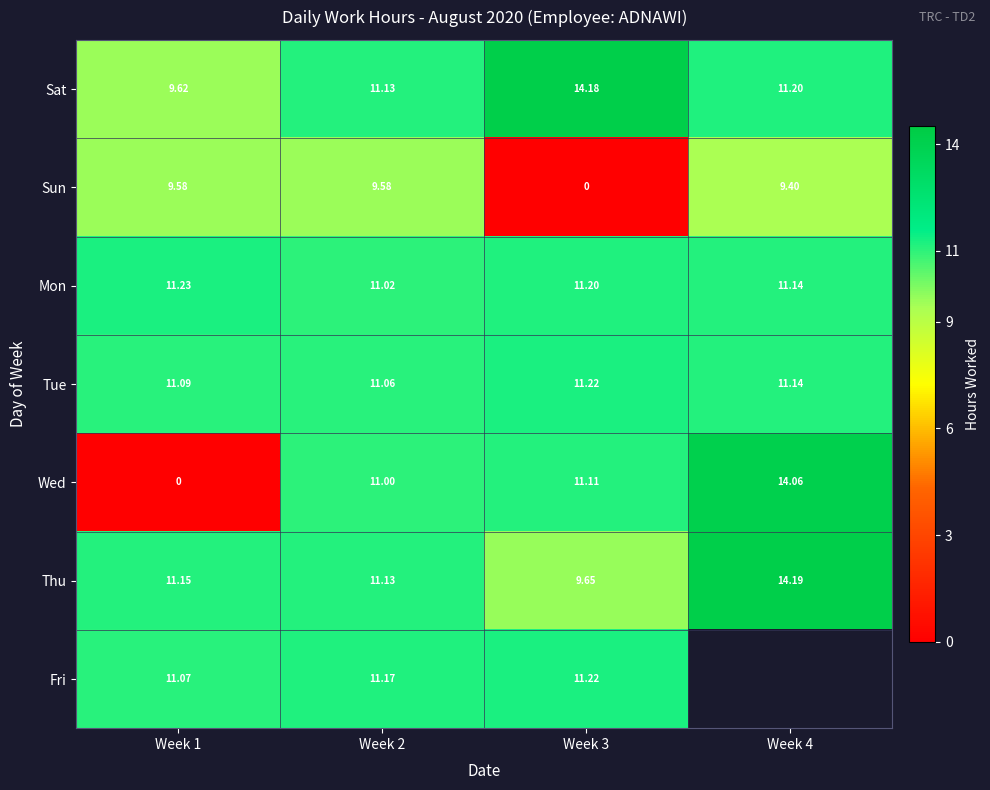

What is the spread (max minus min) of values at Week 3?

14.2